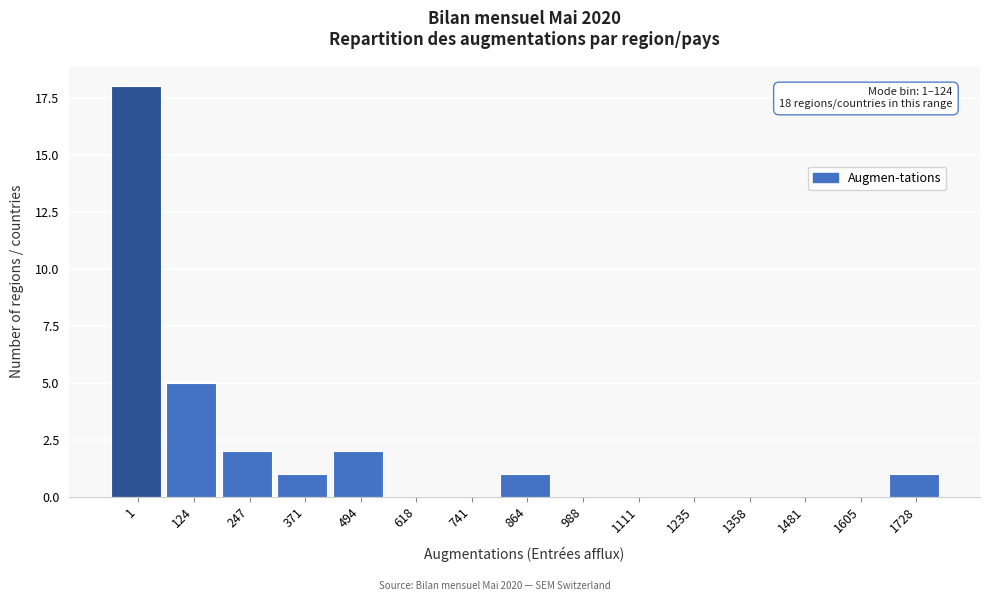

Reading left to right, what are all the values shown in this chart?

1=18	124=5	247=2	371=1	494=2	618=0	741=0	864=1	988=0	1111=0	1235=0	1358=0	1481=0	1605=0	1728=1